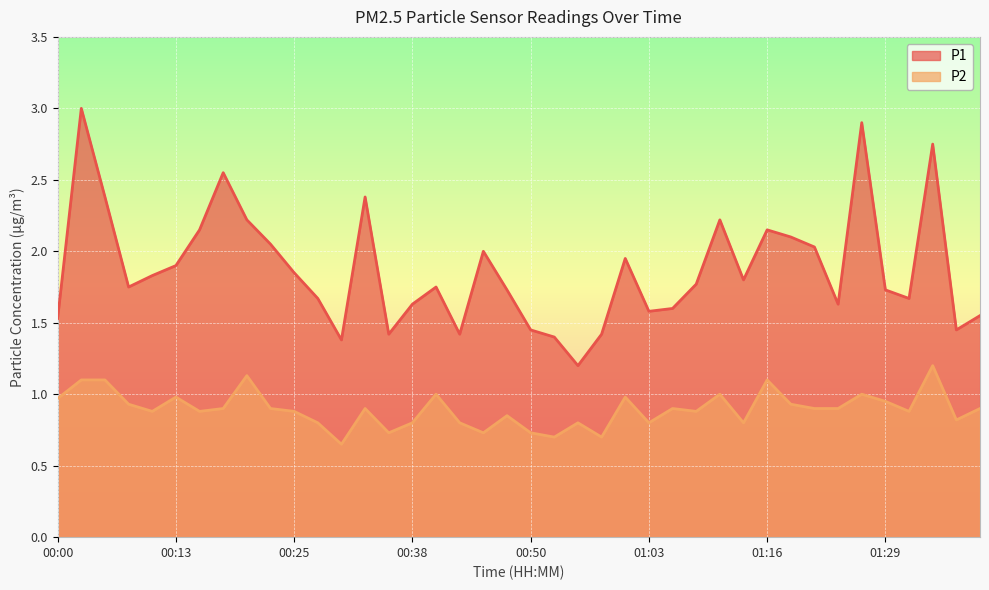

Where is P1 nearest to the value 2?

00:45